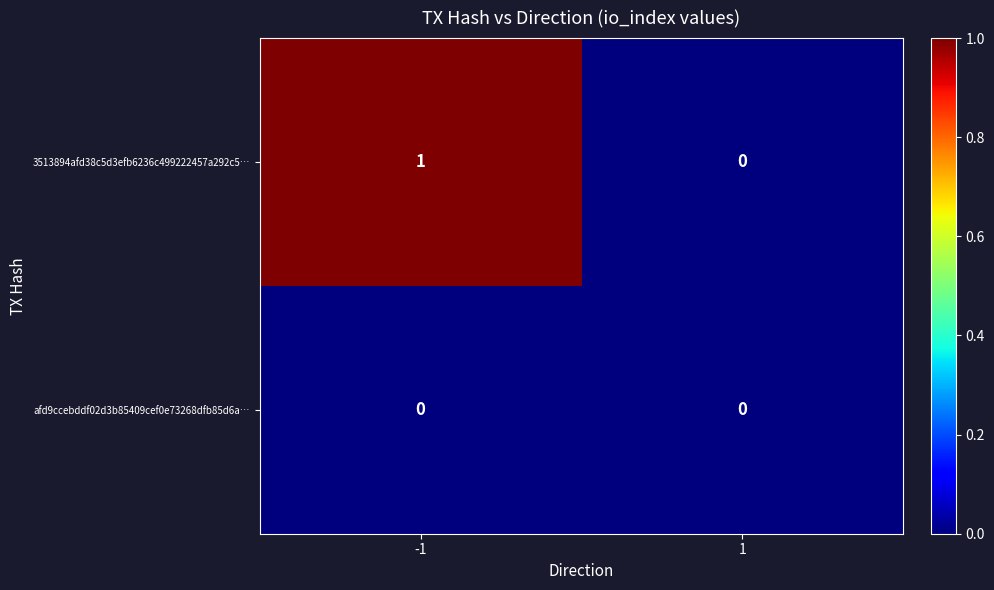

How many categories are shown in the chart?

2